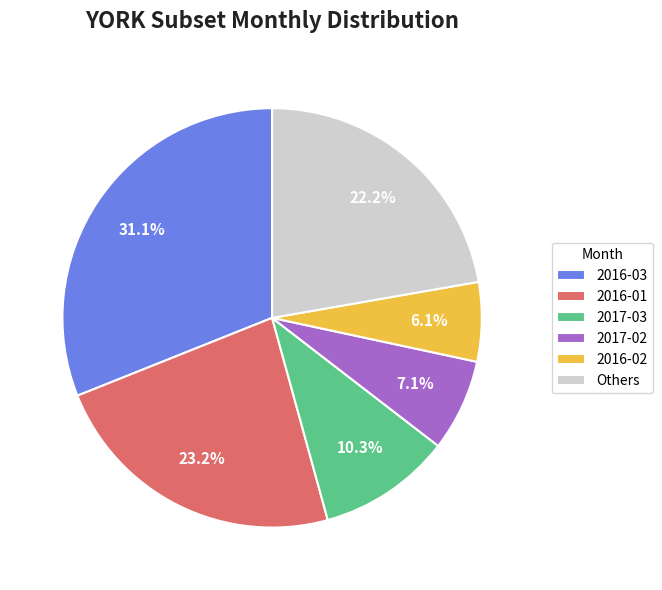

Which category has the biggest portion of the pie?

2016-03